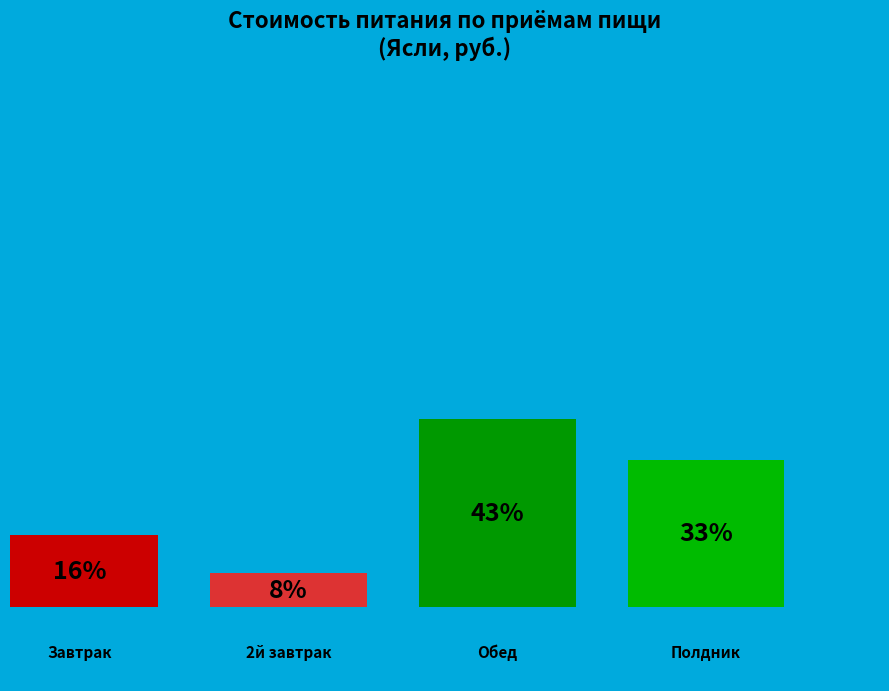

Is Полдник the majority of the pie?

No